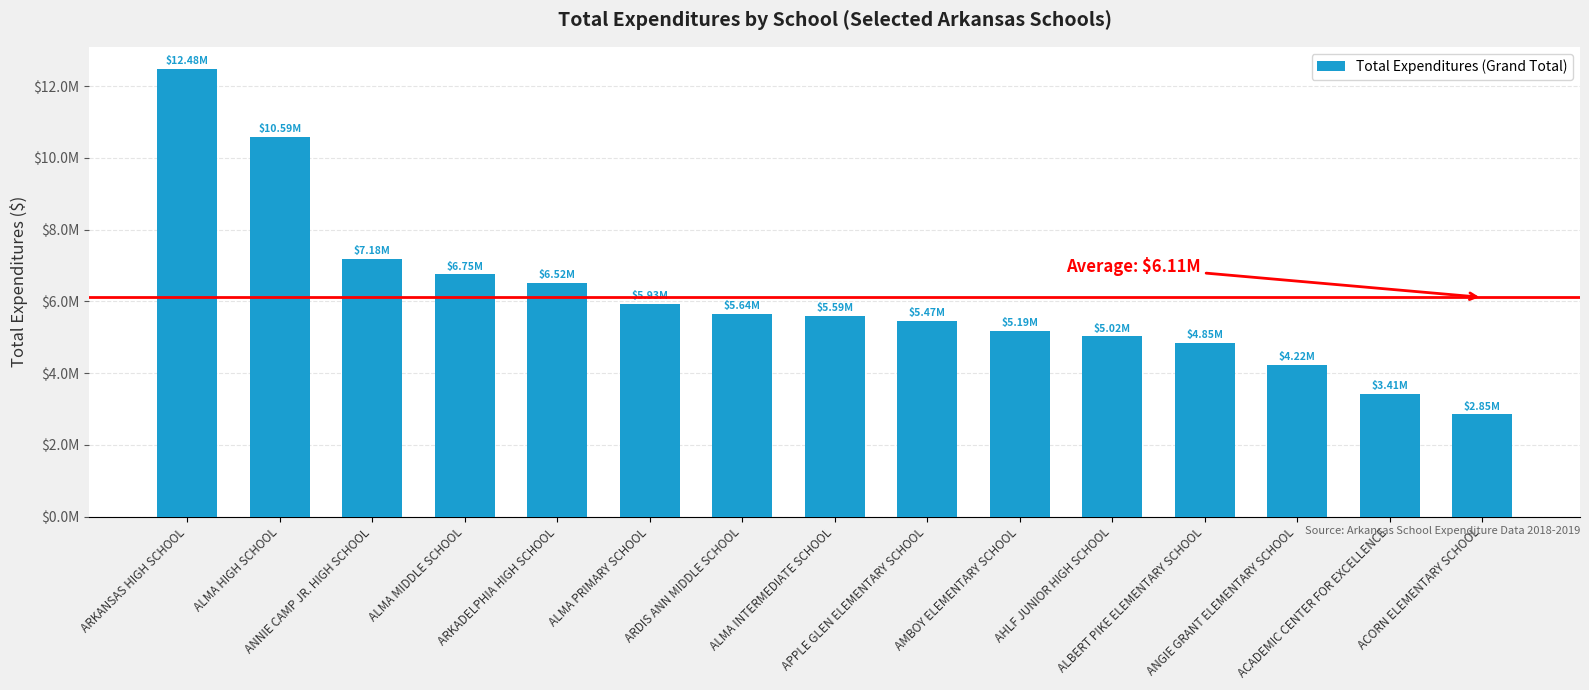

Does the chart contain any negative values?

No